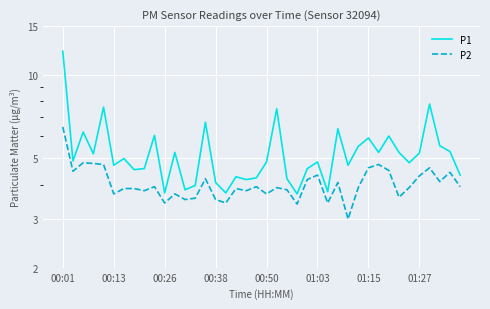

How many interior local peaks does the P1 series have?

13